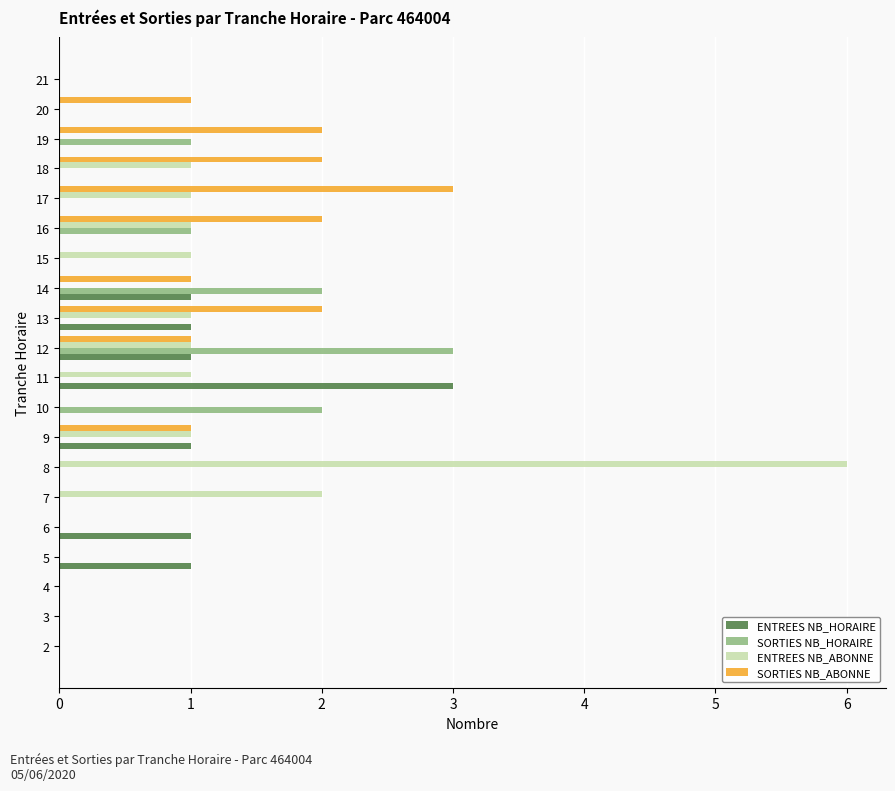

Between 7 and 16, which series saw the biggest shift?

SORTIES NB_ABONNE